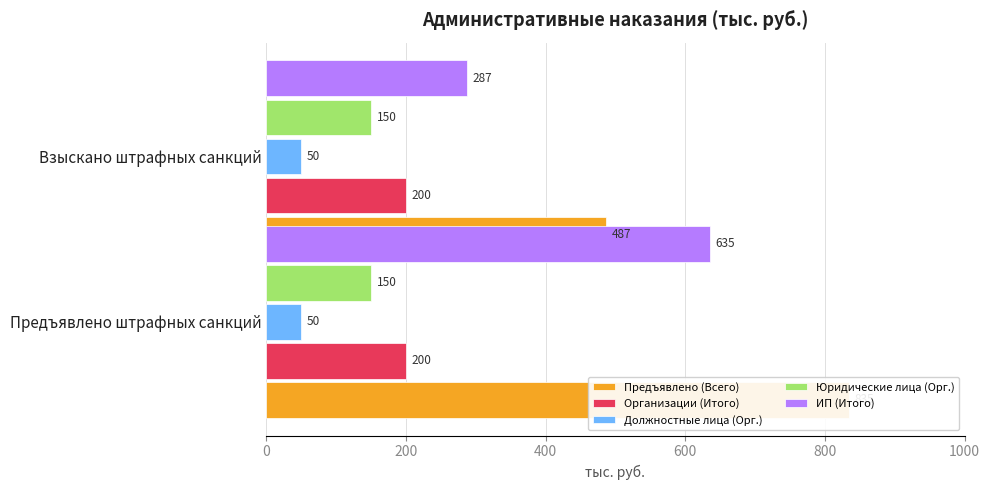

Which series changed the most between 0 and 200?

Предъявлено (Всего)